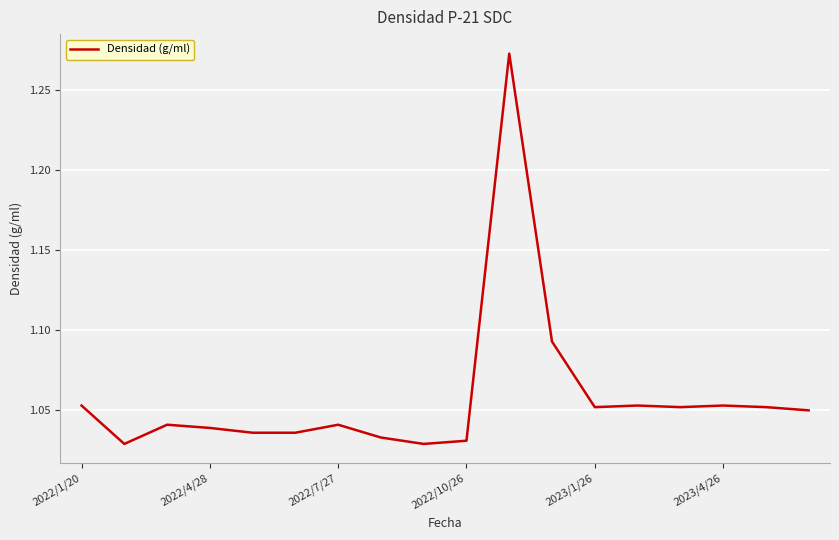

Does the chart display data point markers on the line(s)?

No